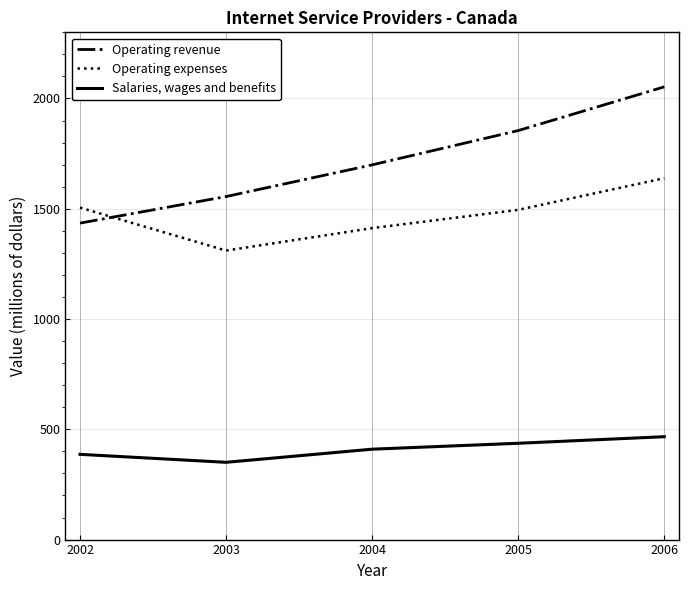

What is the sum of the Operating revenue values at 2004 and 2005?

3553.7